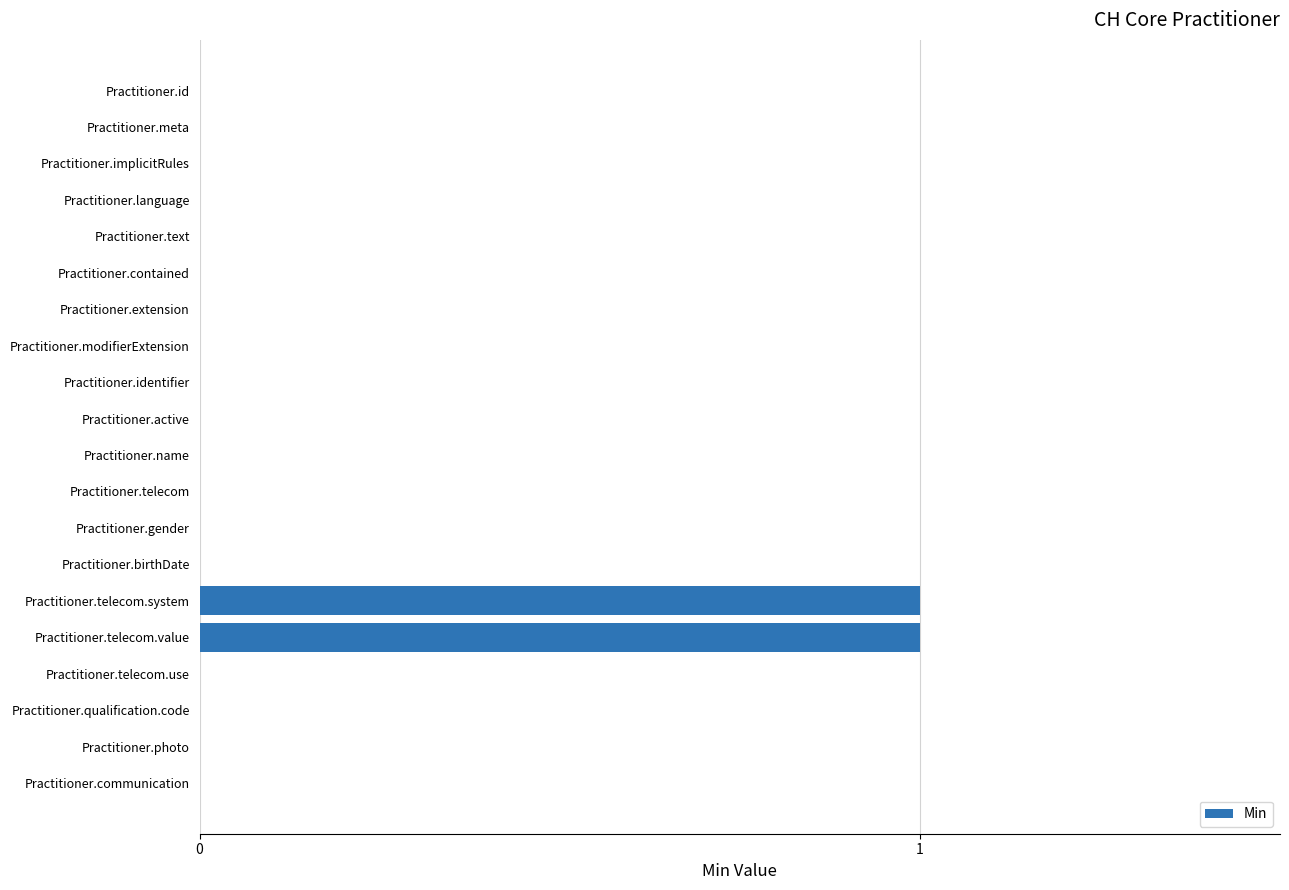

The value at Practitioner.meta is 1. True or false?

False